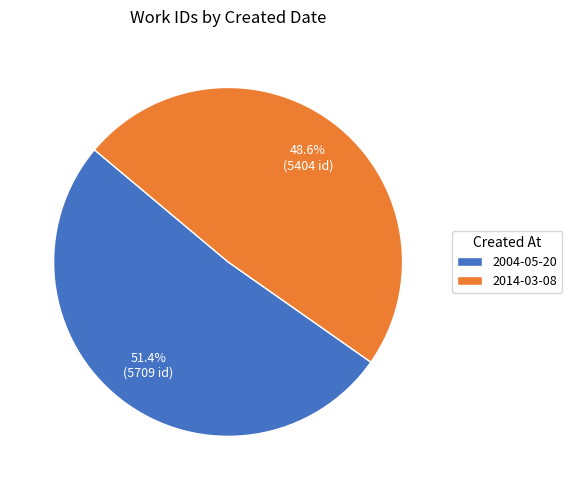

To the nearest percent, what is the combined percentage of 2014-03-08 and 2004-05-20?

100%